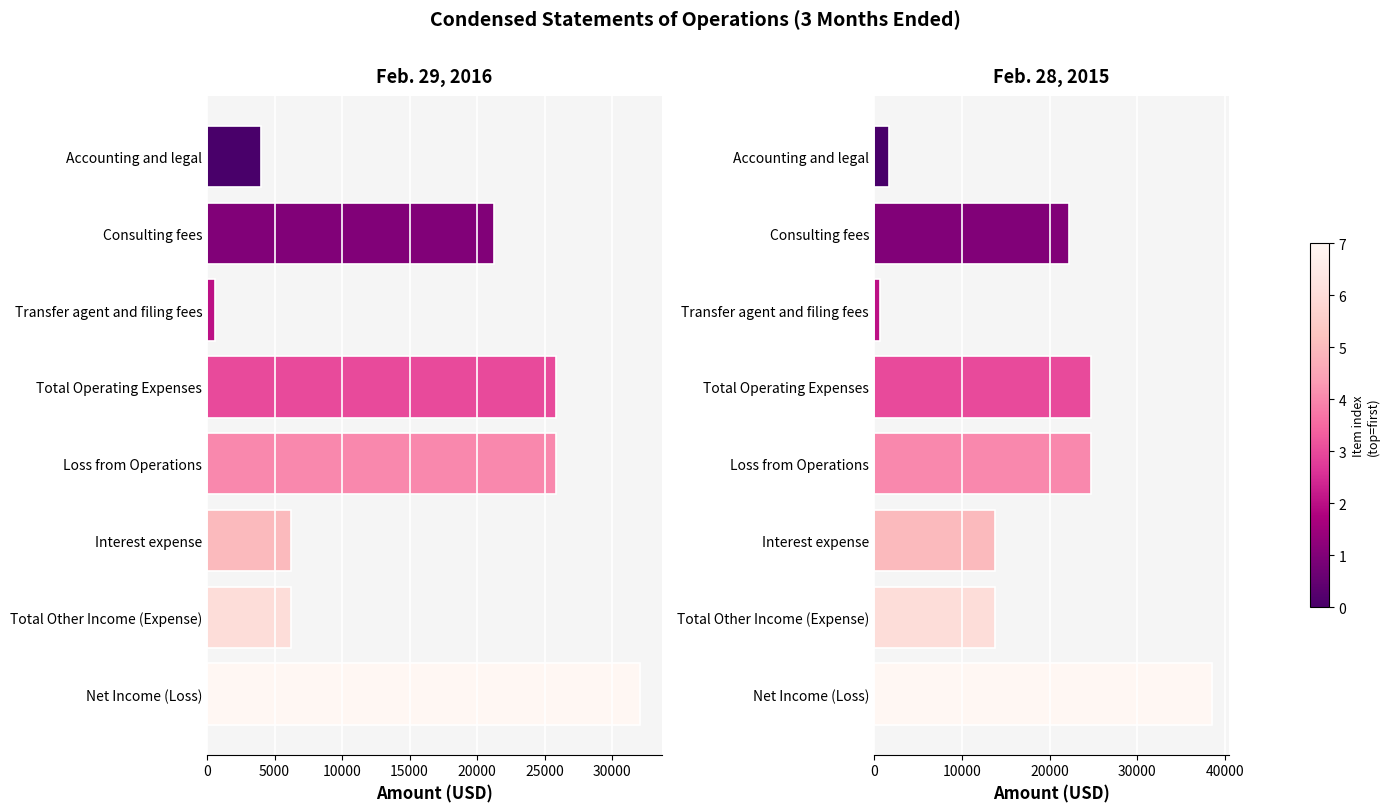

Reading left to right, what are all the values shown in this chart?

Feb. 29, 2016: 4000	21277	574	25851	25851	6234	6234	32085
Feb. 28, 2015: 1750	22258	717	24725	24725	13747	13747	38472